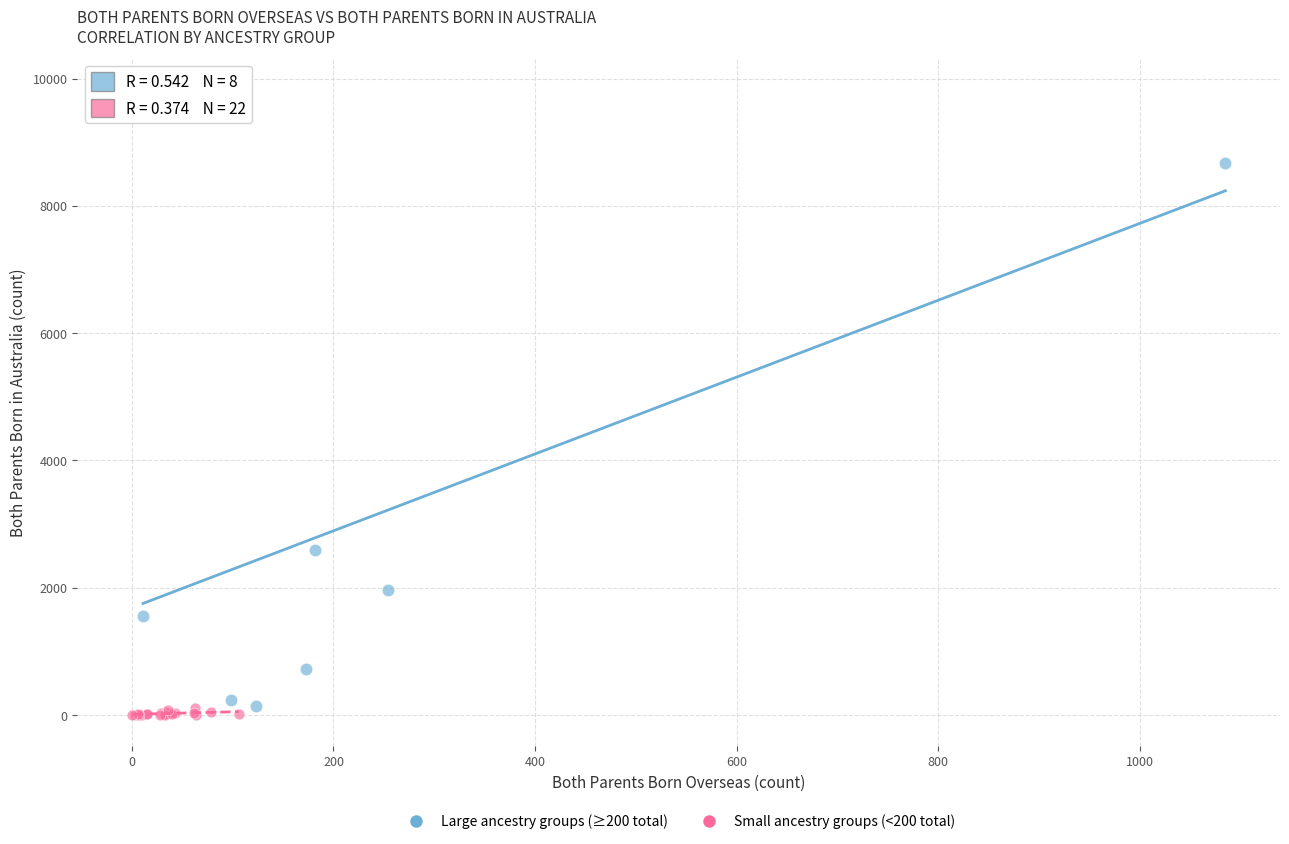

Which series reaches the maximum Y coordinate?

Large ancestry groups (≥200 total)